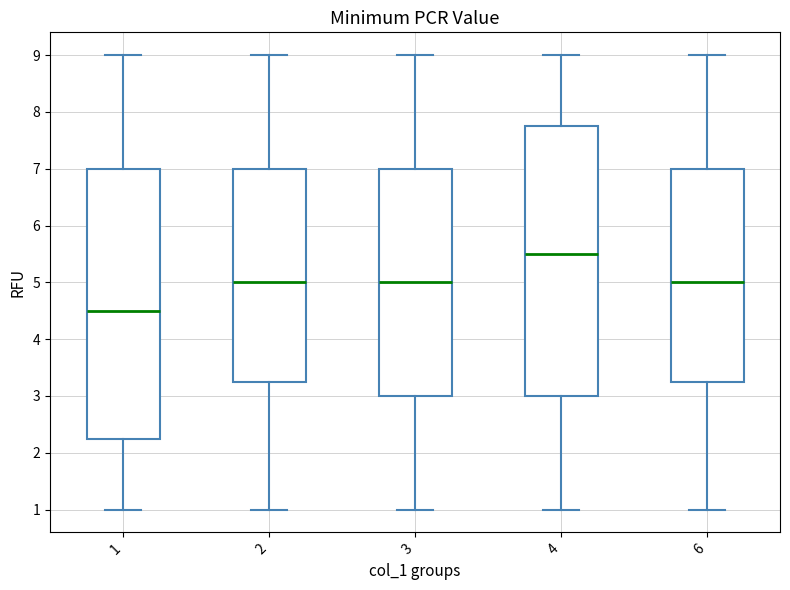

Which box has the highest median line?

4